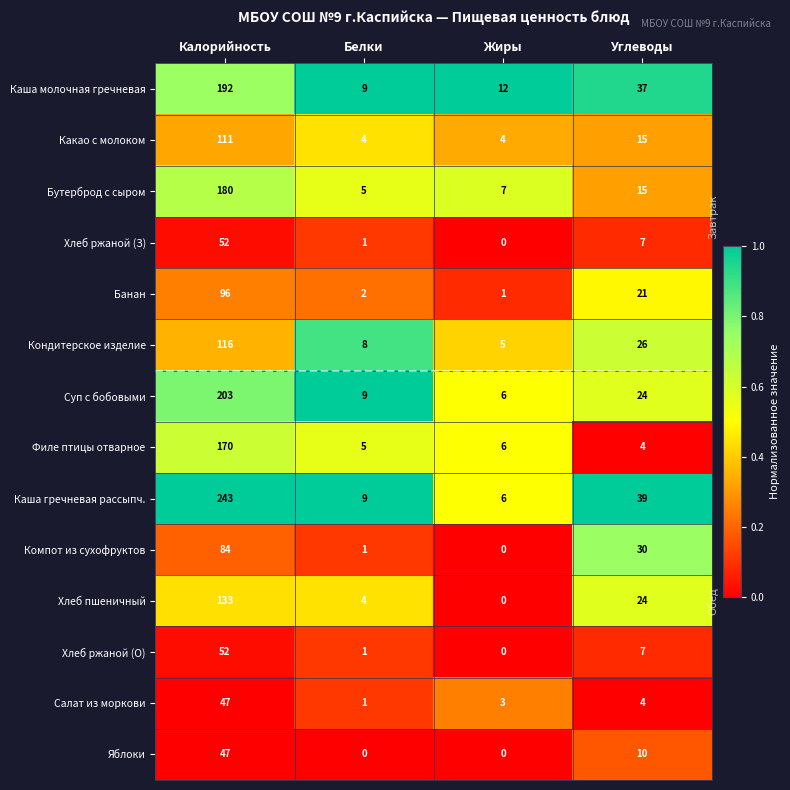

At which label is Каша молочная гречневая closest to 100?

Углеводы